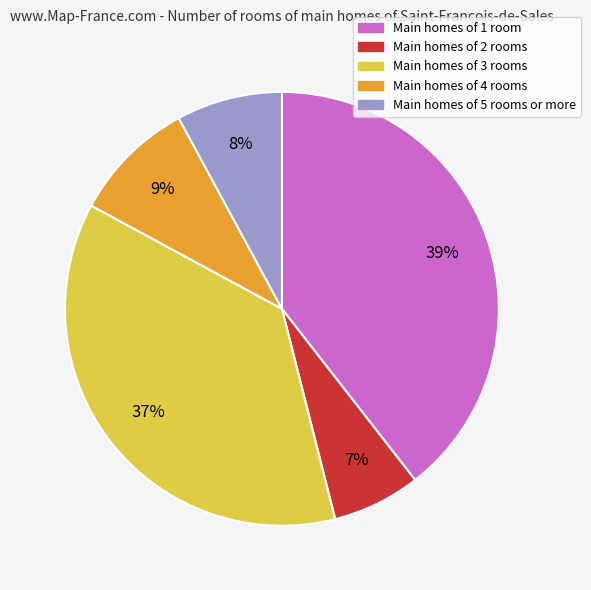

Is there a majority slice in this chart?

No